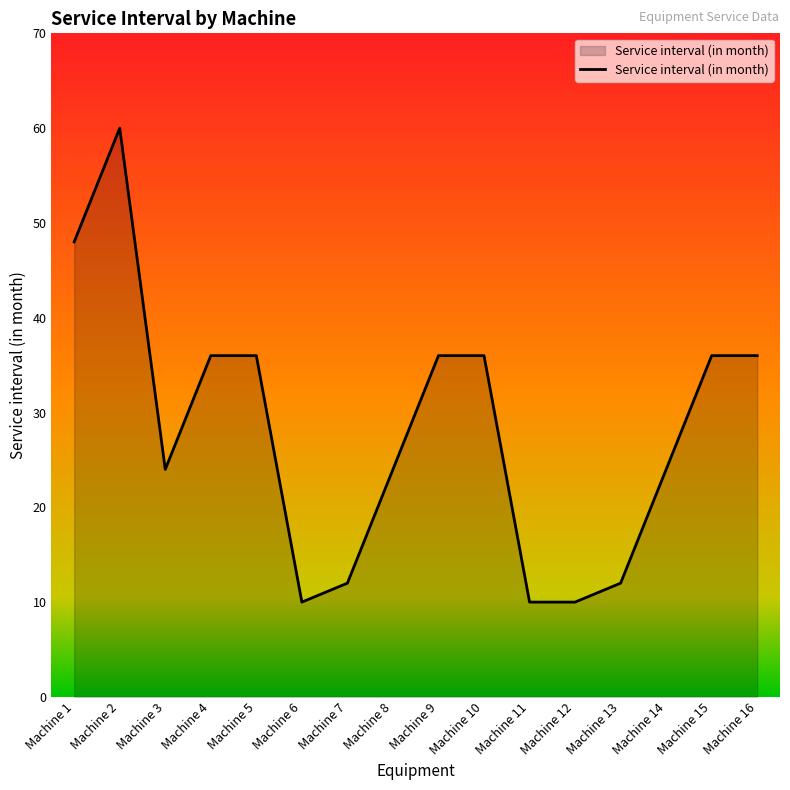

The value at Machine 2 is 100. True or false?

False